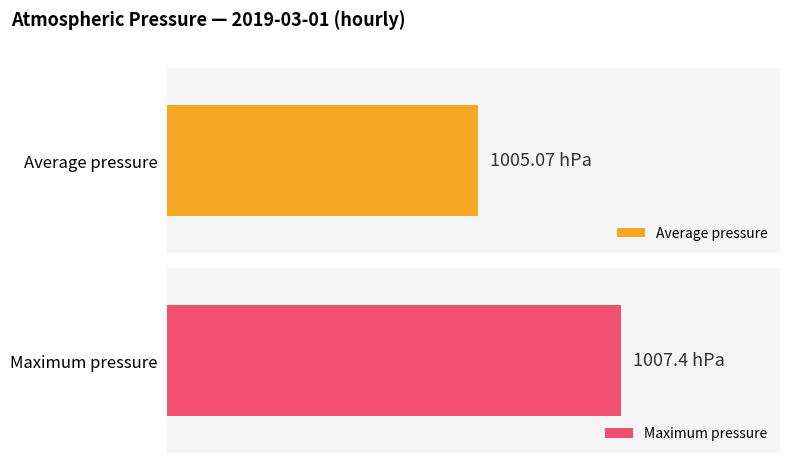

How many bars are there in each group?

2